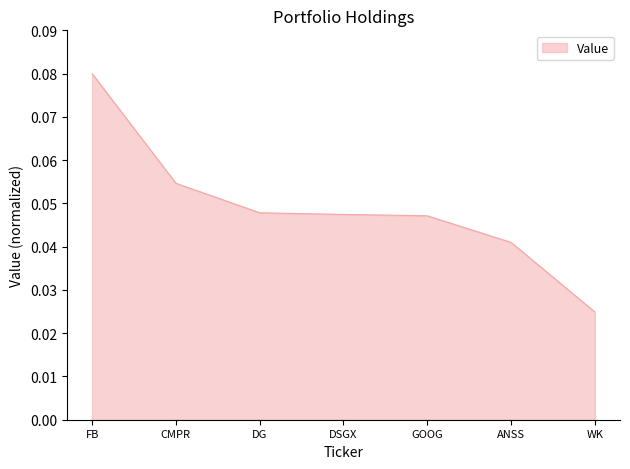

At which label is the value closest to 0?

WK